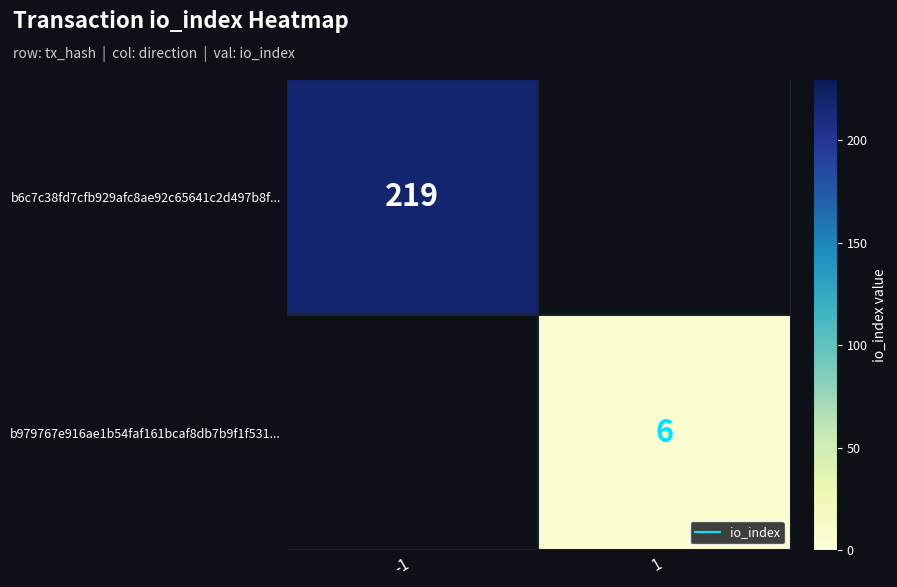

Count the b979767e916ae1b54faf161bcaf8db7b9f1f531... values in the range 0 to 6.

2